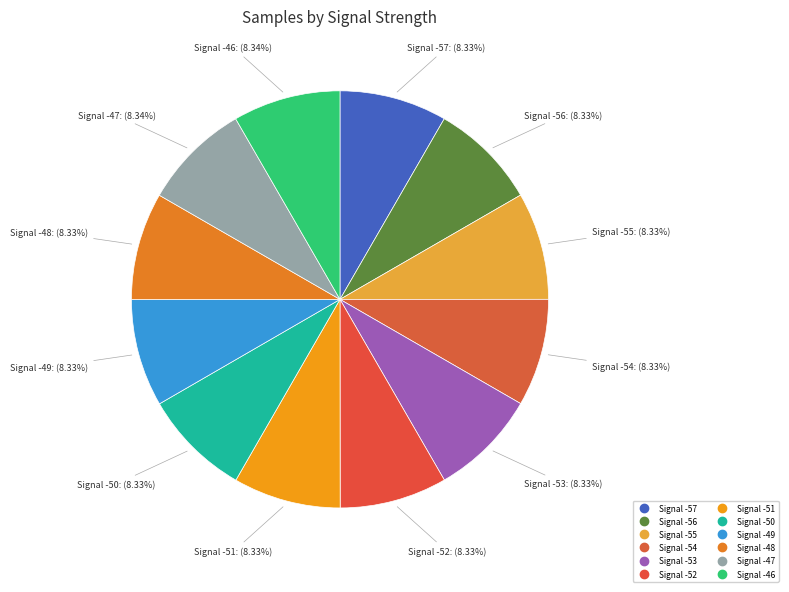

Which slice is the smallest?

-57